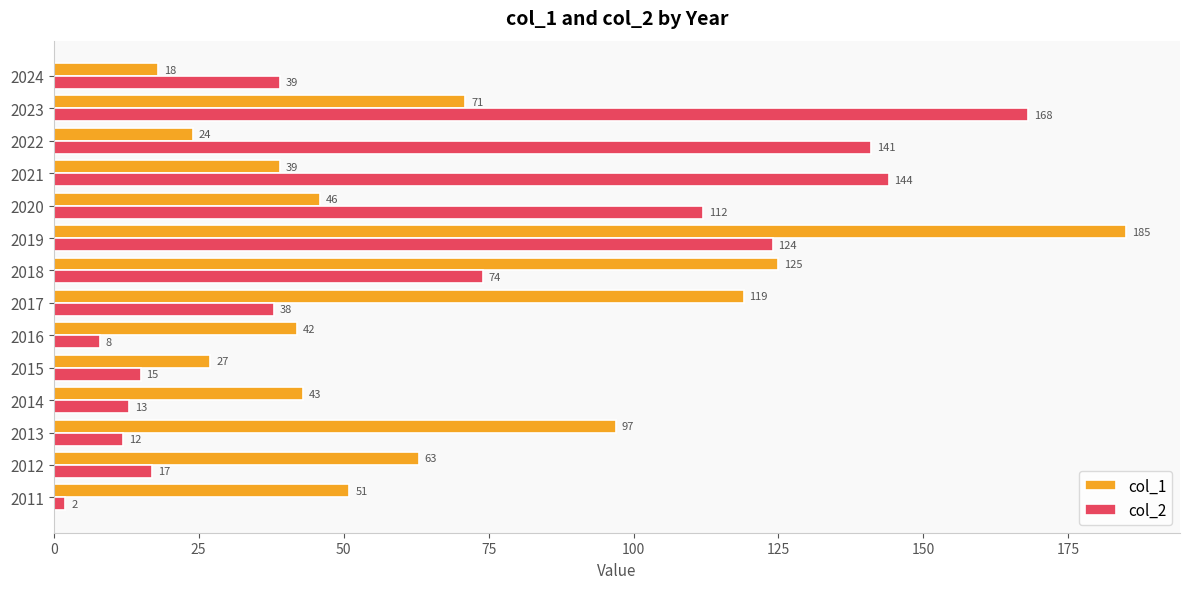

Rank the categories by col_2 value from lowest to highest.

2011, 2016, 2013, 2014, 2015, 2012, 2017, 2024, 2018, 2020, 2019, 2022, 2021, 2023